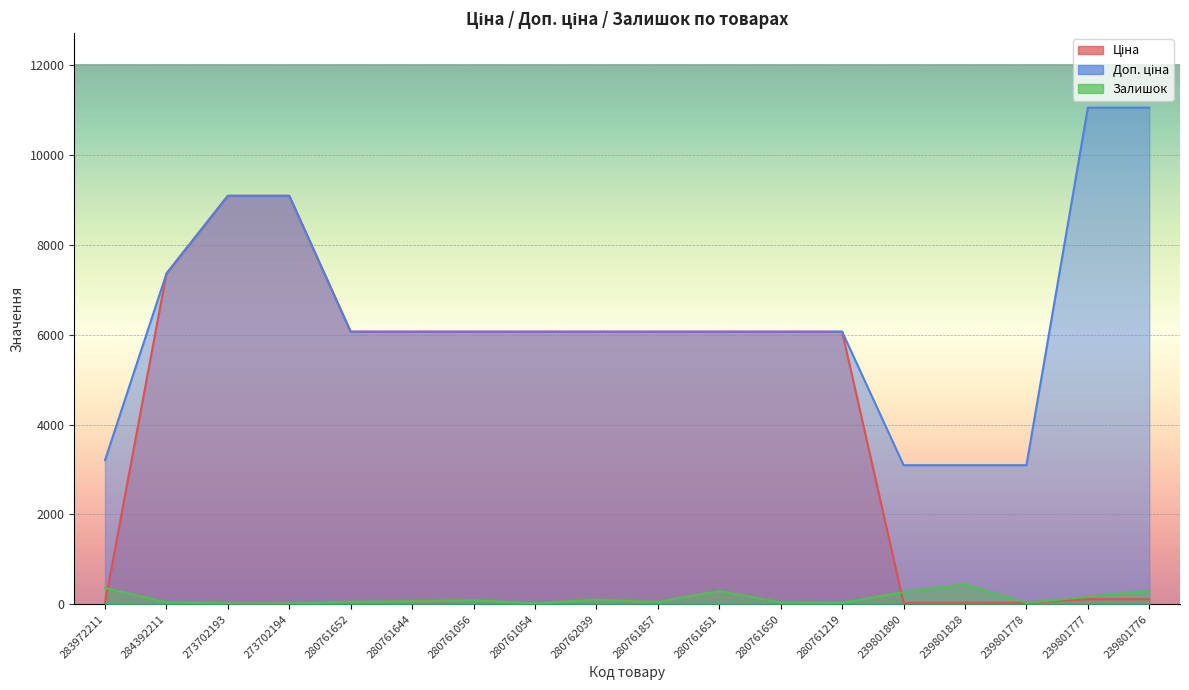

What is the approximate value of Ціна at 280762039?

6067.2